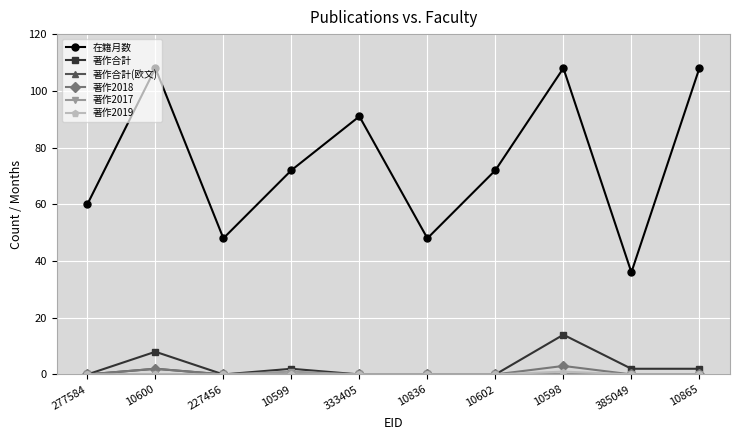

At which category does 著作合計 reach its first local peak?

10600